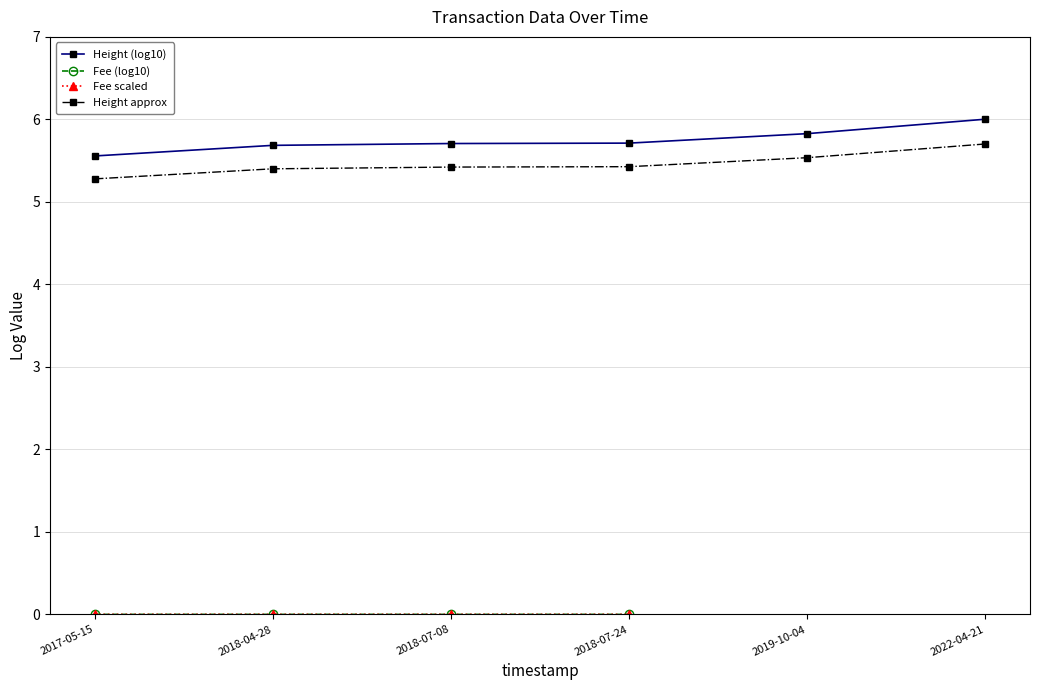

What is the value of the Height approx point at the 3rd from the left?

5.4